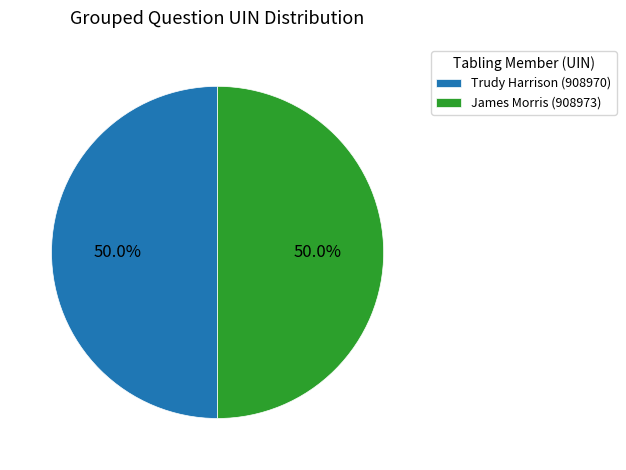

What percentage do Trudy Harrison (908970) and James Morris (908973) together represent?

100.0%